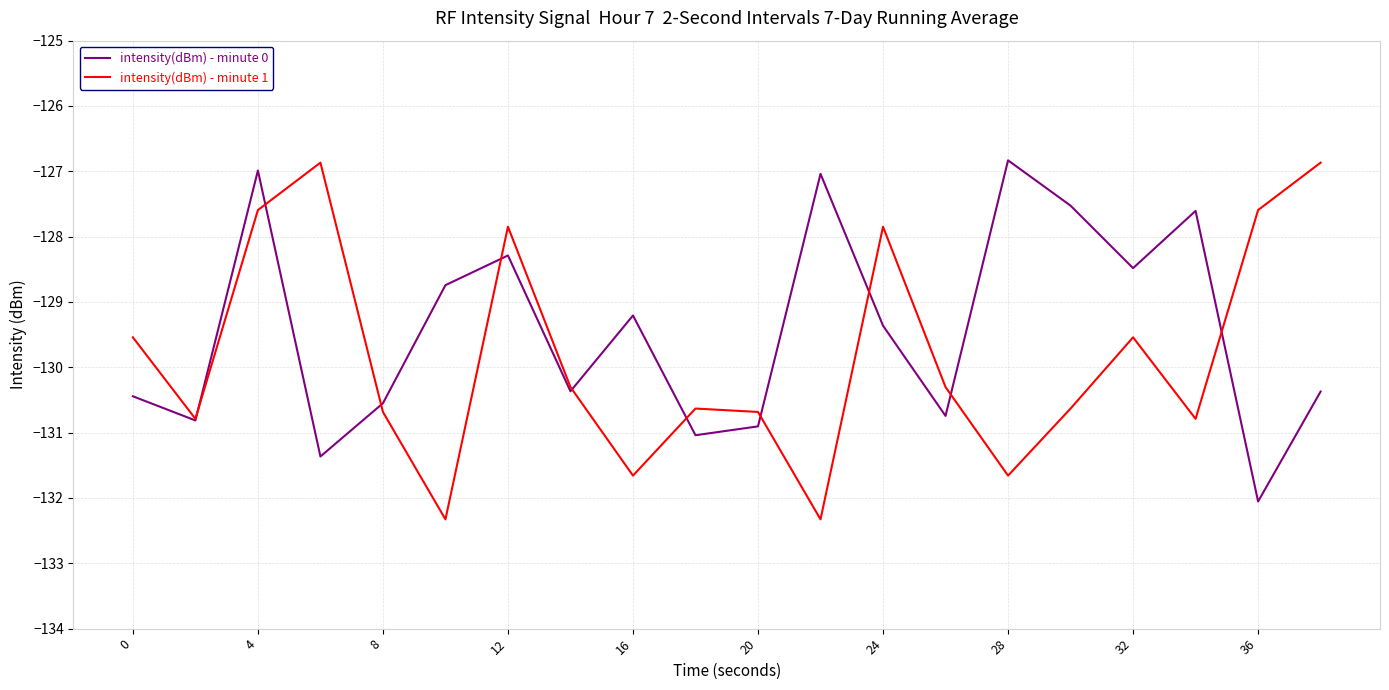

How many interior local valleys does the intensity(dBm) - minute 1 series have?

6